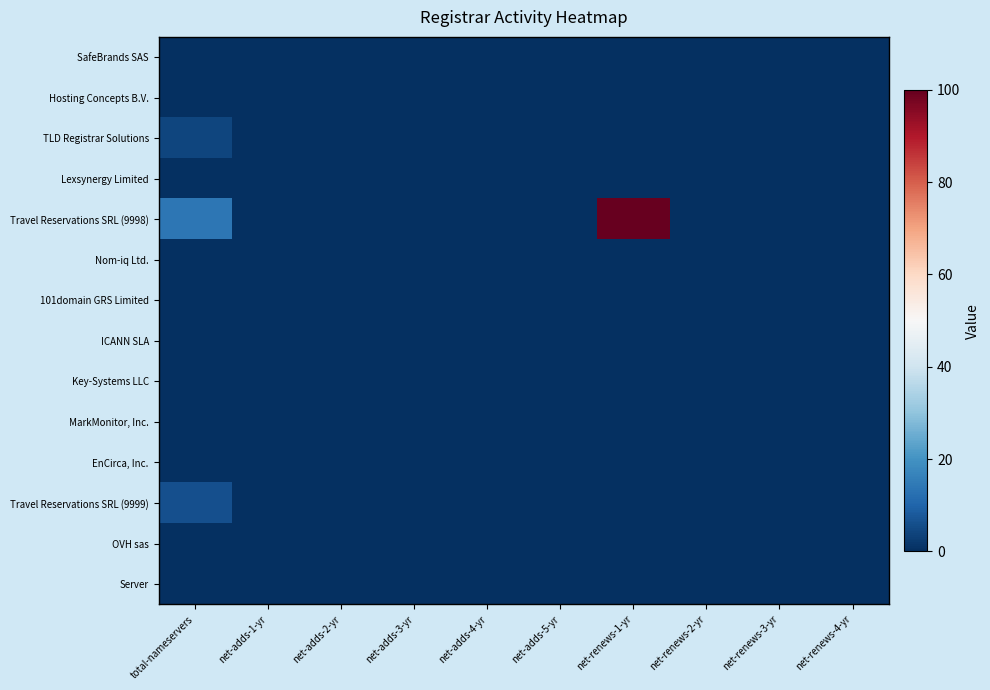

Rank the series at net-renews-2-yr from lowest to highest value.

SafeBrands SAS, Hosting Concepts B.V., TLD Registrar Solutions, Lexsynergy Limited, Travel Reservations SRL (9998), Nom-iq Ltd., 101domain GRS Limited, ICANN SLA, Key-Systems LLC, MarkMonitor, Inc., EnCirca, Inc., Travel Reservations SRL (9999), OVH sas, Server